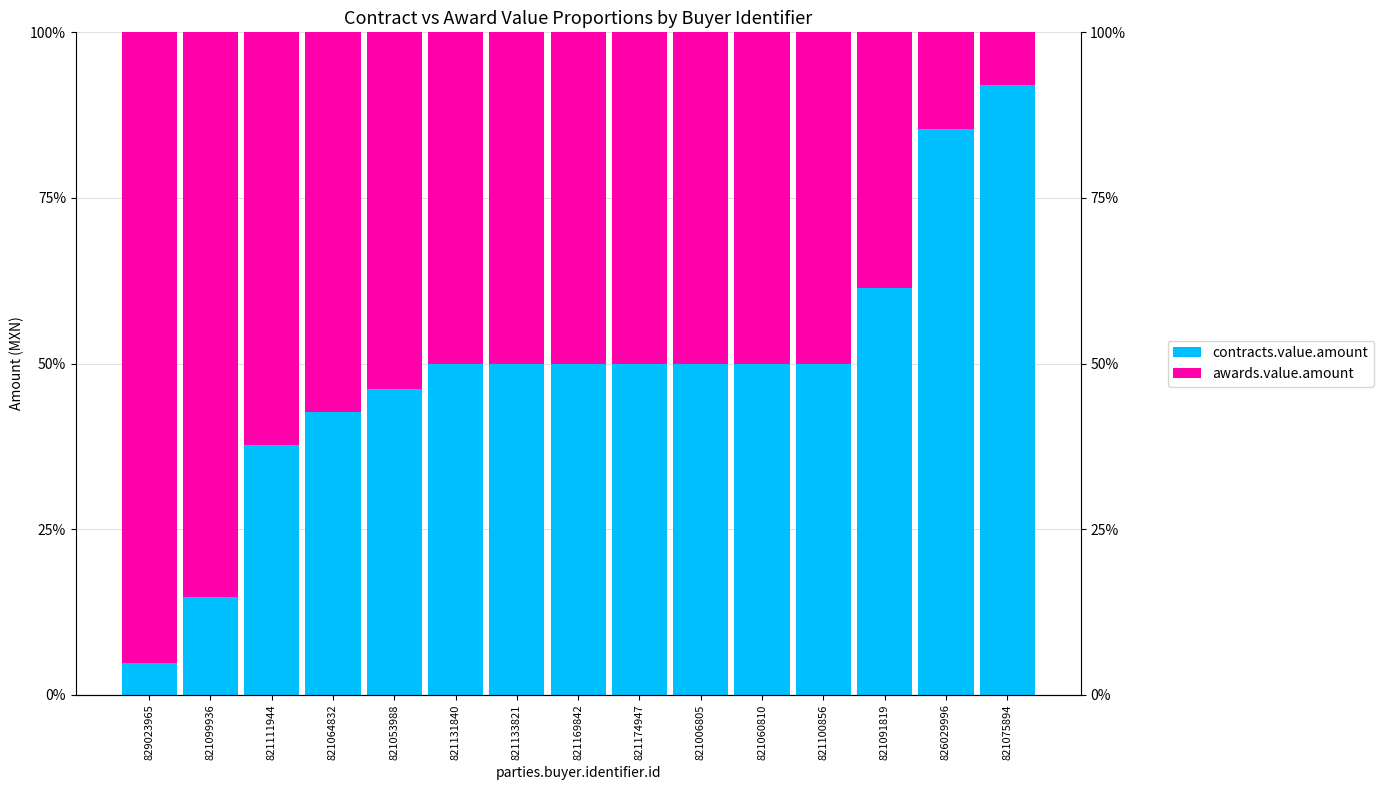

How many bars are there in total?

30